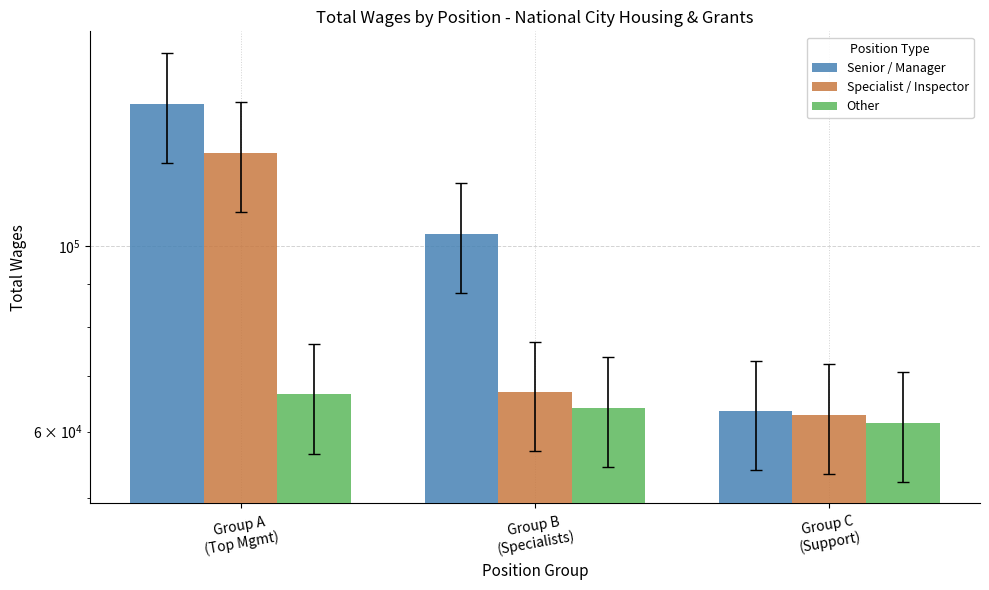

Where does the Senior / Manager series first go above 103328?

Group A
(Top Mgmt)